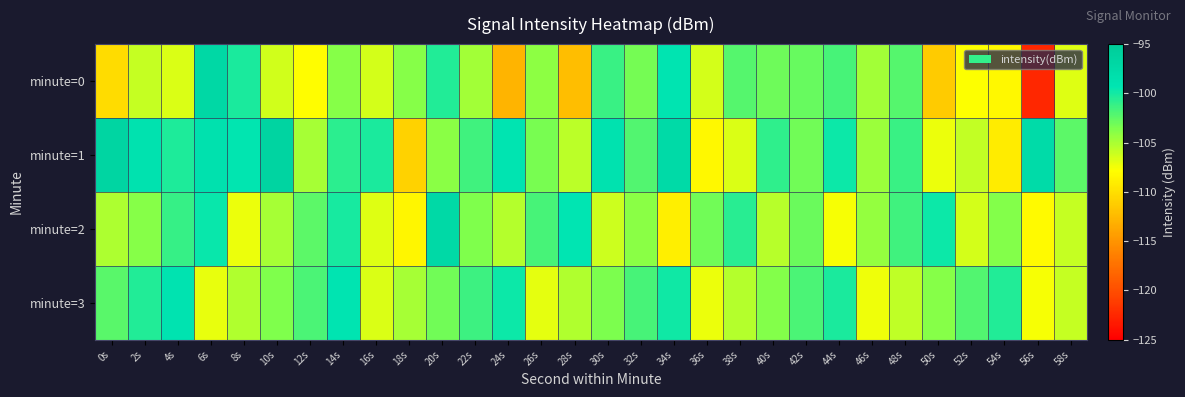

Count the number of data series in this chart.

4